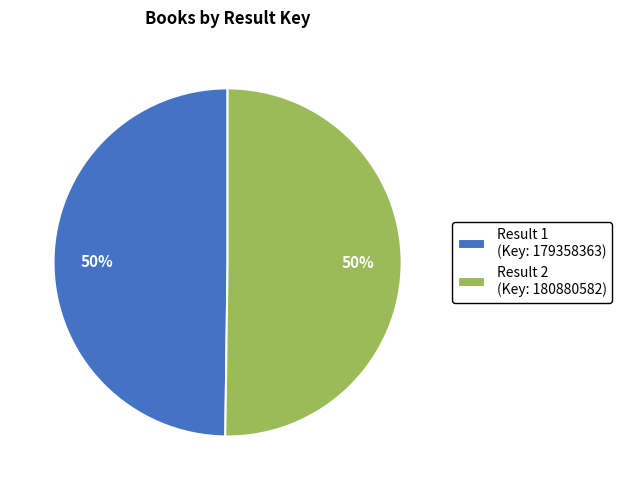

Approximately how many times larger is the value at Result 1 (Key: 179358363) compared to Result 2 (Key: 180880582)?

1.0